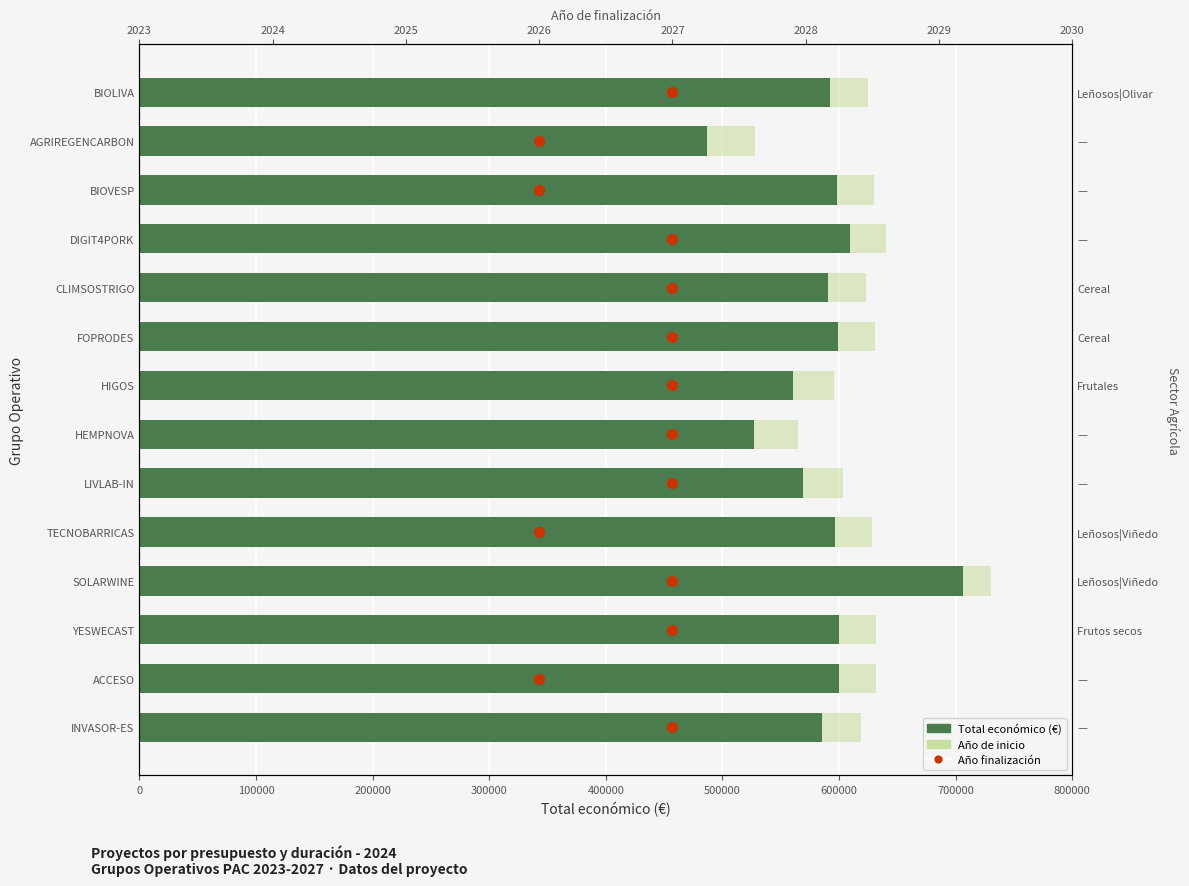

Which series contains the highest Y value?

Total económico